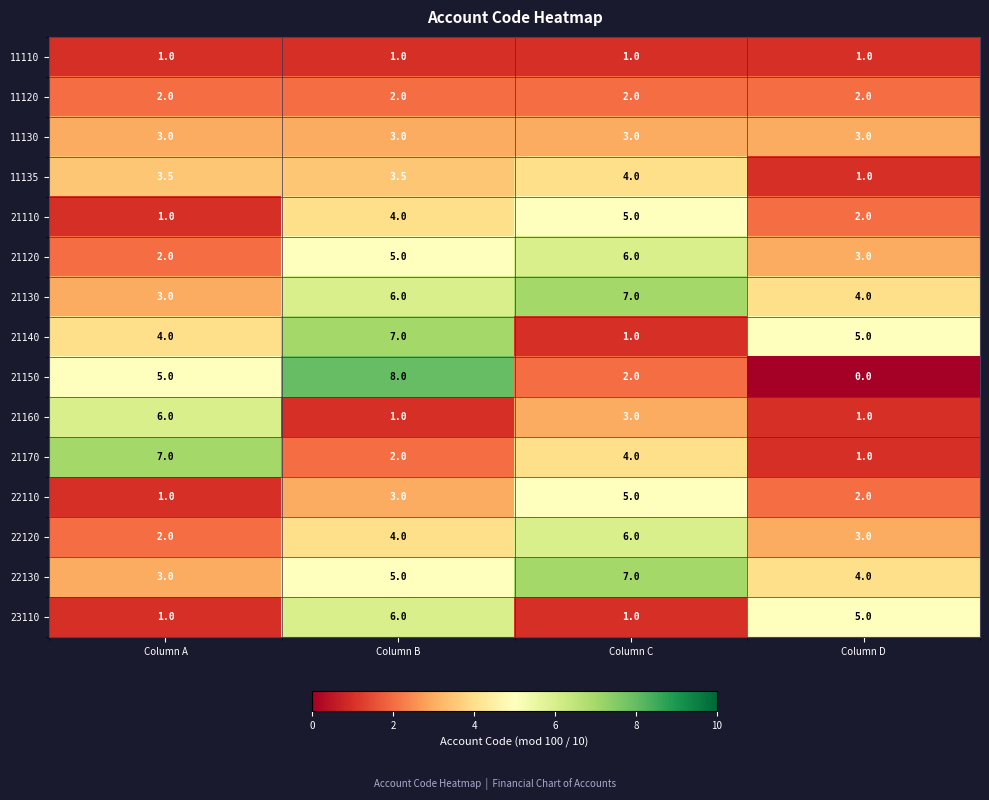

The value of 21120 at Column A is 1.3. True or false?

False